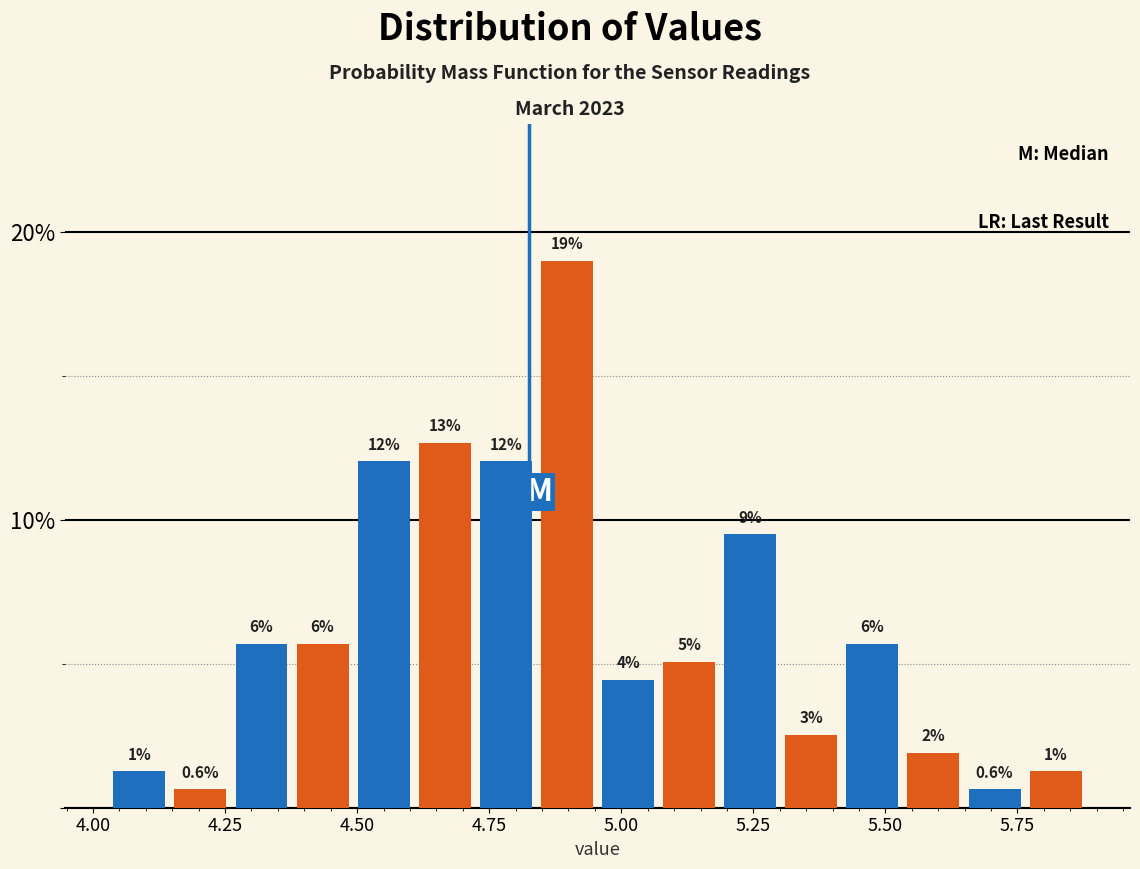

Around what value on the x-axis is the tallest bar? Give the approximate position of its centre, as read against the axis.

4.90